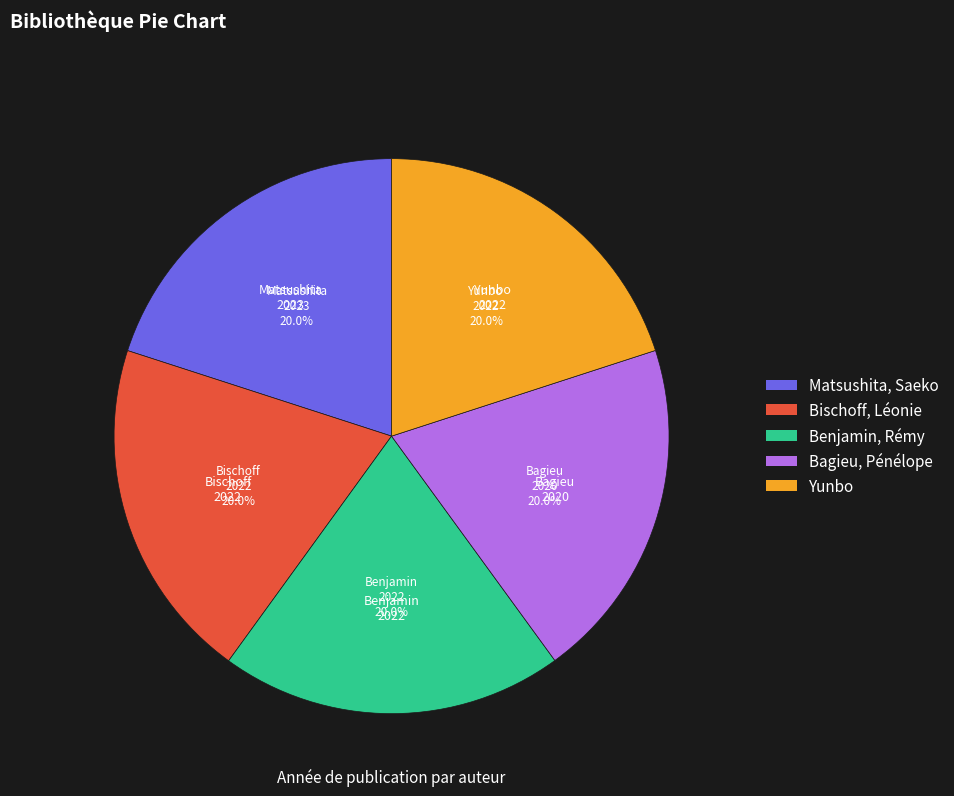

How many slices are in this pie chart?

5